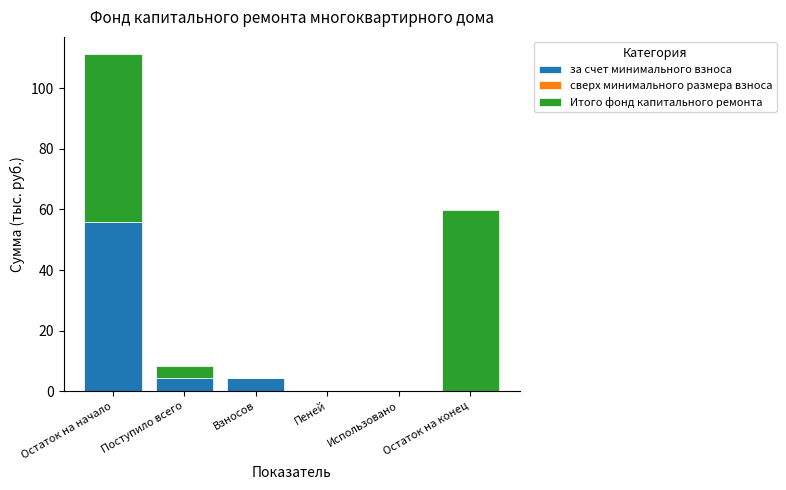

At which category is the sum across all series the highest?

Остаток на начало